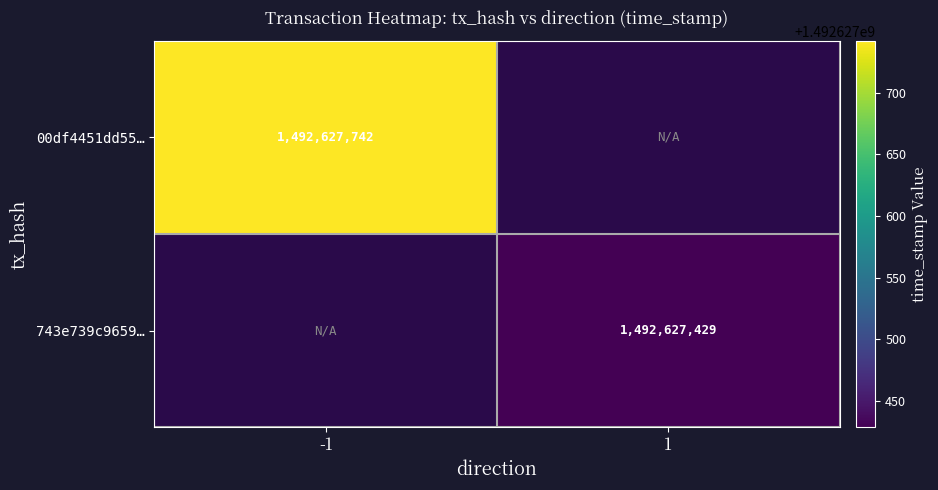

Is the value of 00df4451dd55… at -1 greater than the value of 743e739c9659… at 1?

Yes